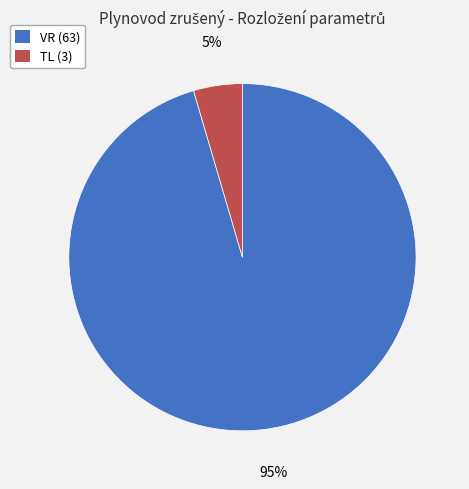

Which slice represents more than half of the pie?

VR (63)